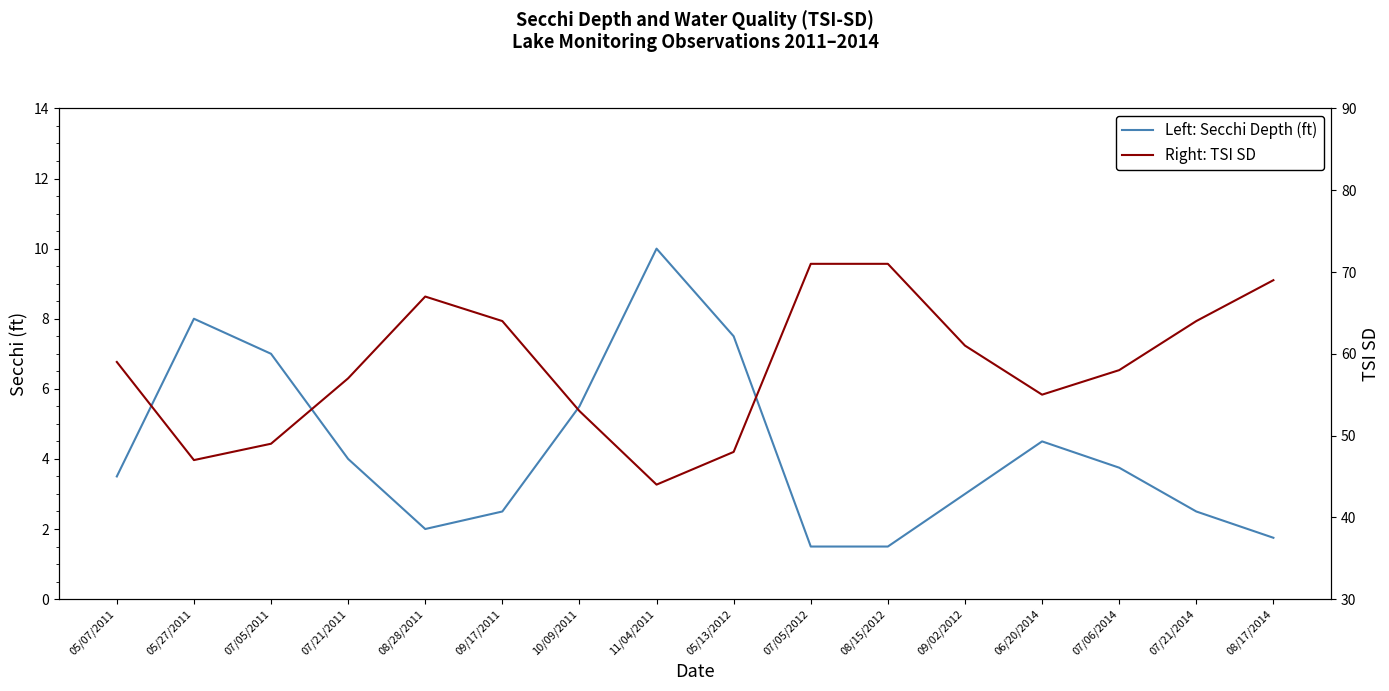

How many data points does each series have?

16